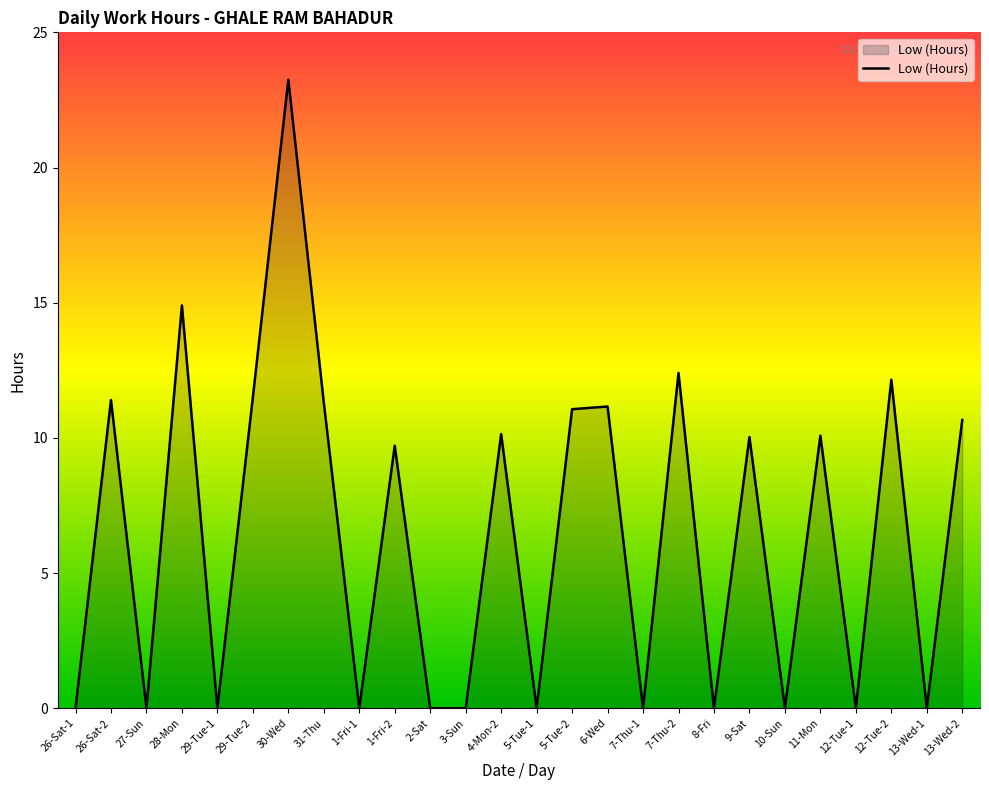

What is the average value?

6.5